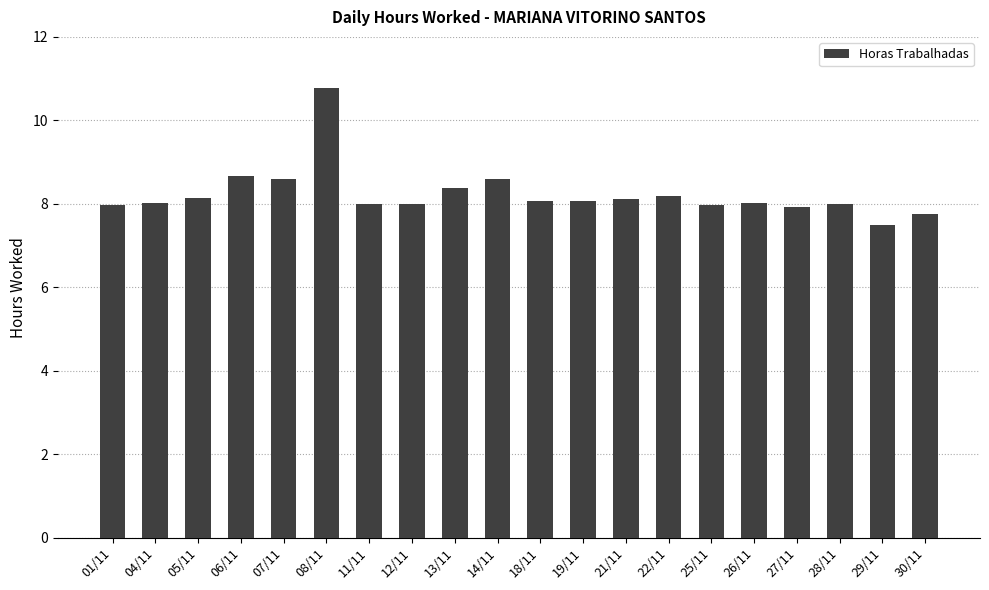

True or false: the data shows 1.9 at 13/11.

False